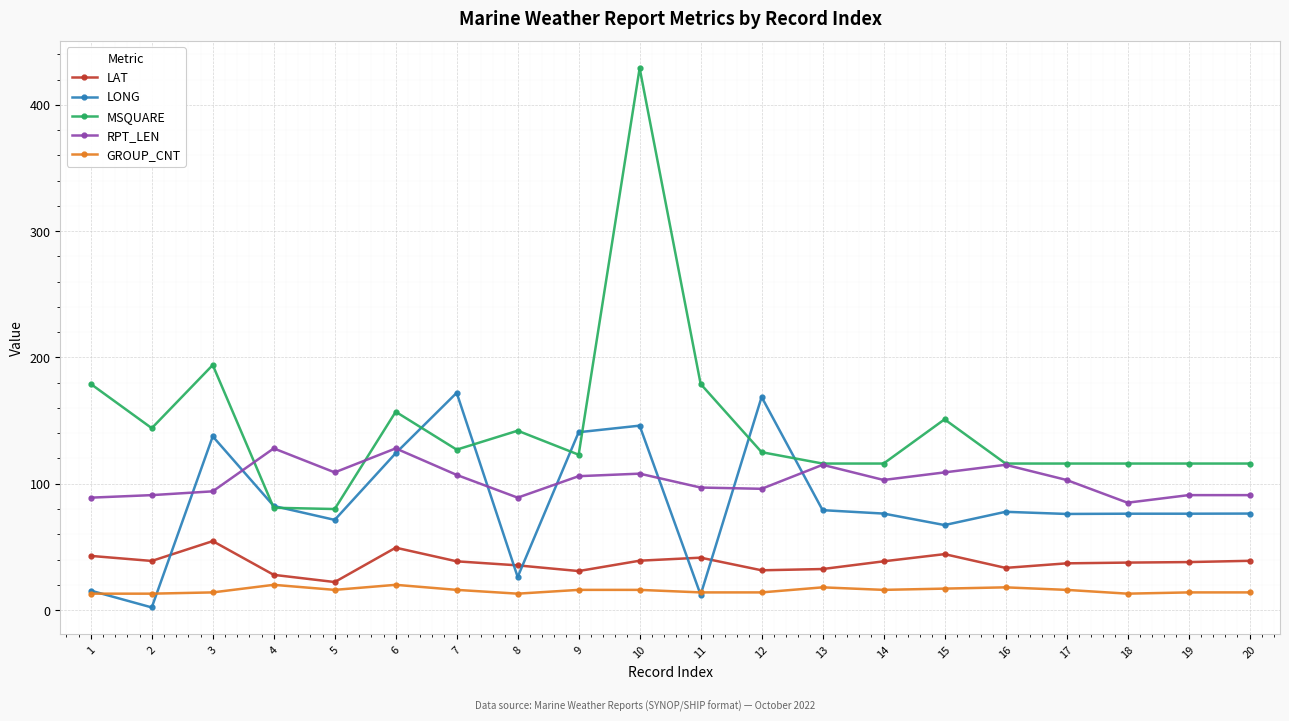

True or false: MSQUARE has a value of 200.6 at 18.

False